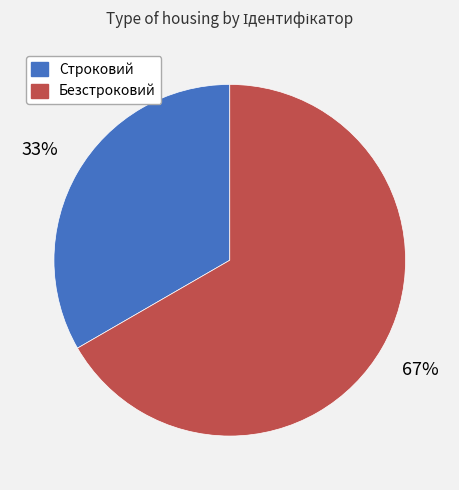

Approximately how many times larger is the value at Строковий compared to Безстроковий?

0.5